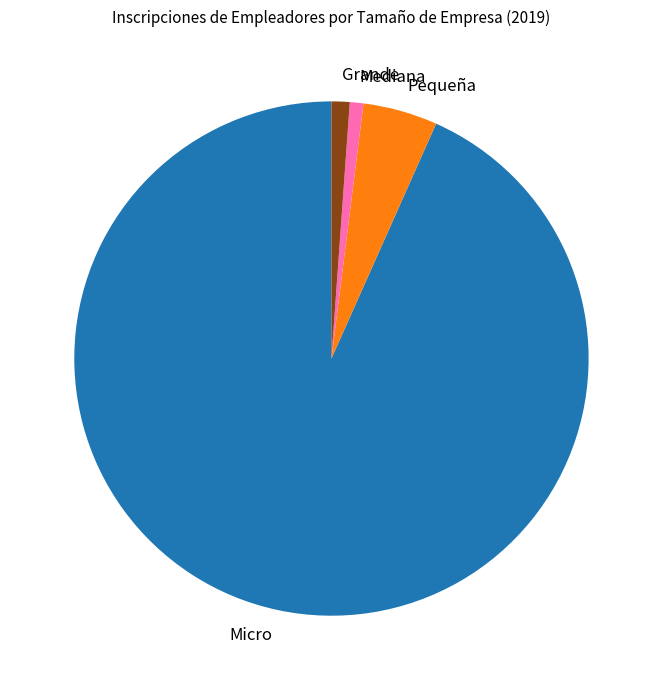

Does any single category account for the majority?

Yes